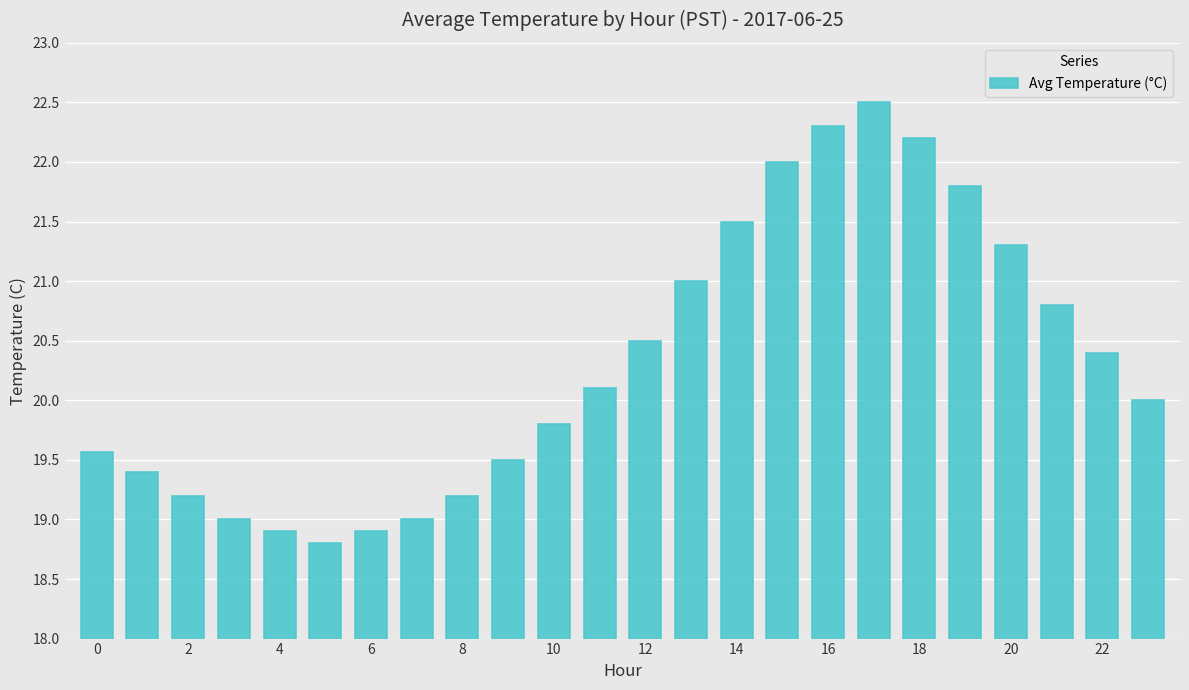

What is the greatest value displayed?

22.5